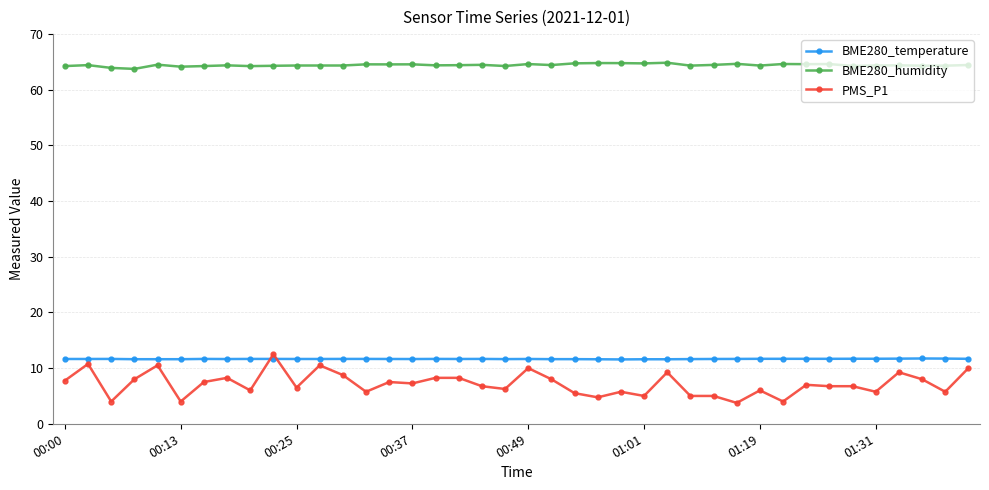

True or false: BME280_humidity and PMS_P1 cross at least once.

False